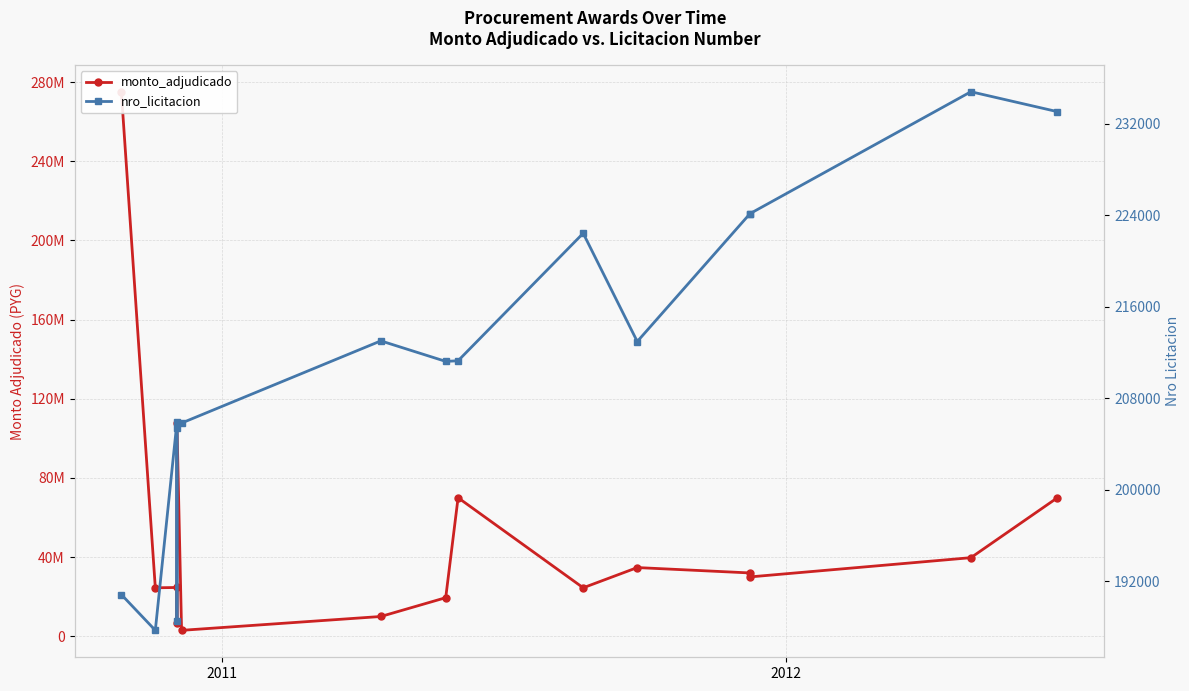

Reading right to left, what are all the values shown in this chart?

monto_adjudicado: 70000000	39720000	30000000	32000000	34720000	24500000	70000000	19500000	10000000	3000000	107900000	6850000	24650000	24500000	275114513
nro_licitacion: 233077	234819	224161	224161	212978	222444	211296	211241	213035	205849	205419	188513	205925	187725	190857